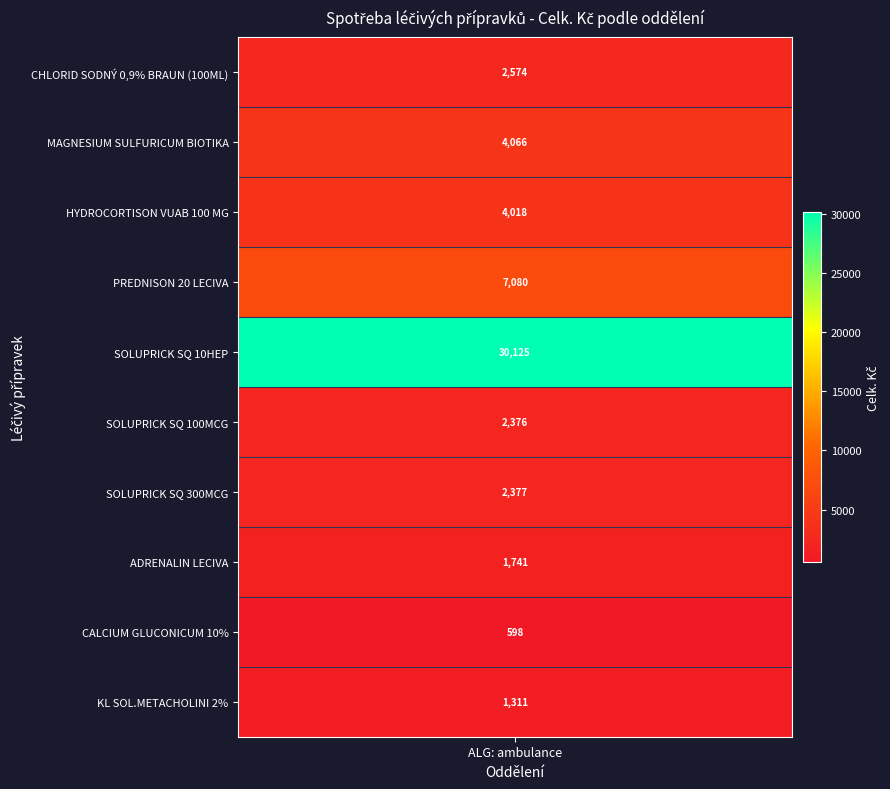

Reading left to right, transcribe all the data shown in this chart.

2574.0	4066.4	4018.3	7079.8	30124.6	2376.1	2376.5	1740.6	598.0	1310.6